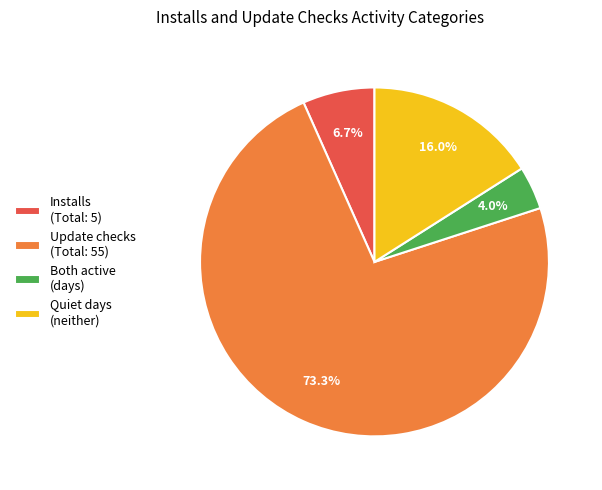

What percentage is NOT represented by Update checks (Total: 55)?

26.7%